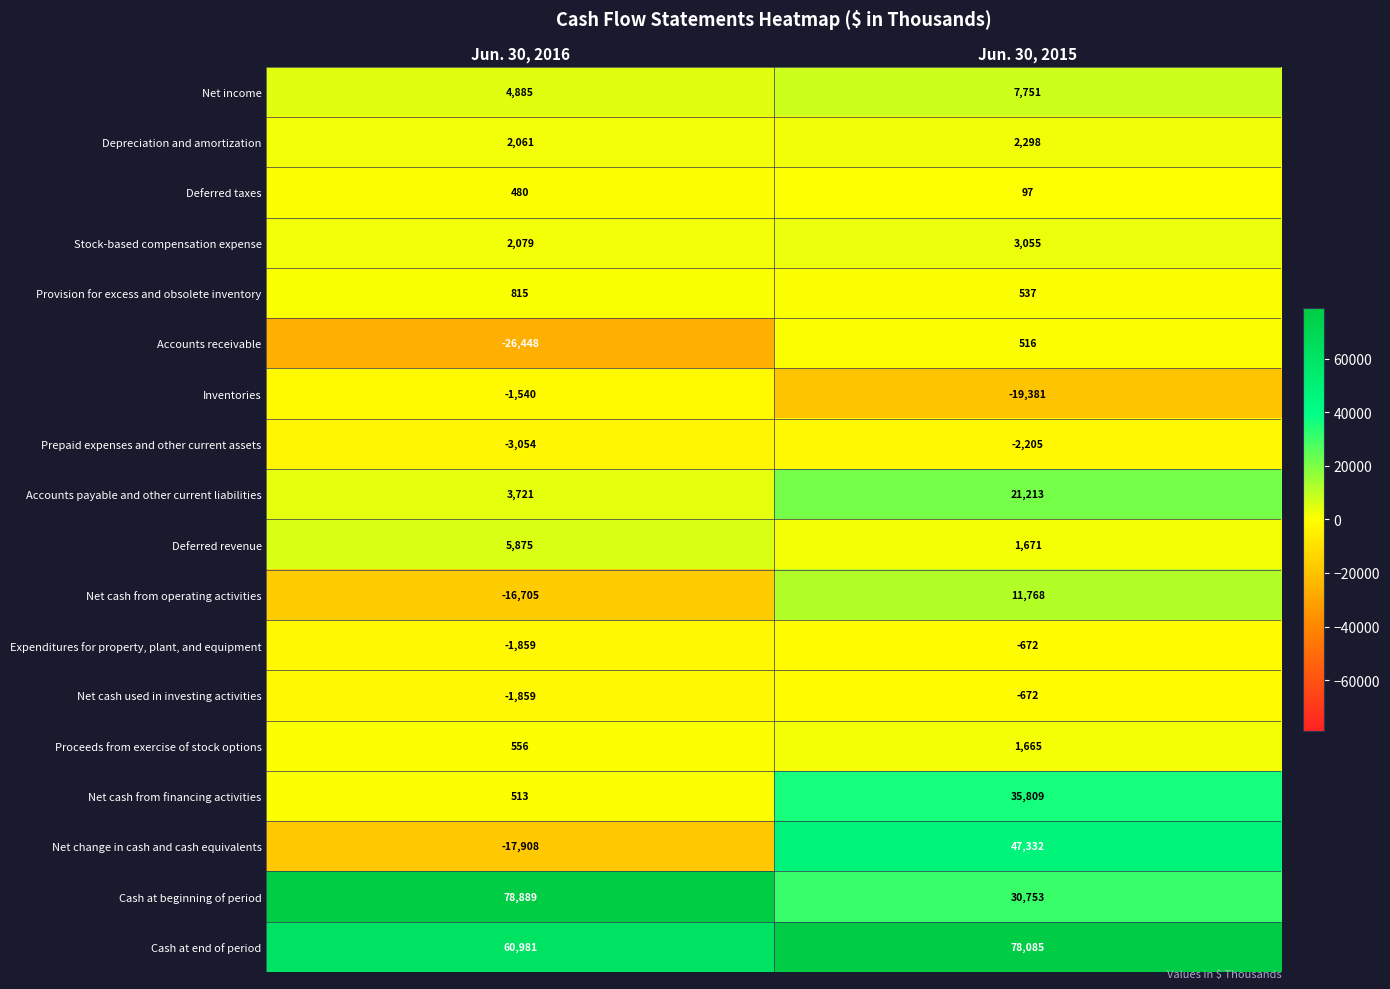

Read the Net income value at Jun. 30, 2016, to the nearest 50.

4900